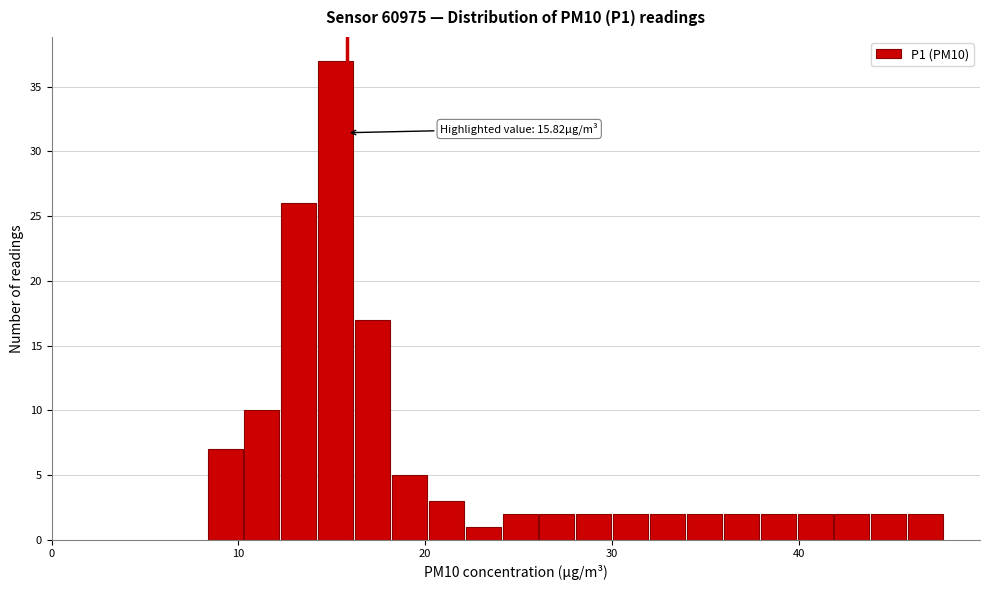

Read against the x-axis, roughly where is the centre of the tallest bar?

15